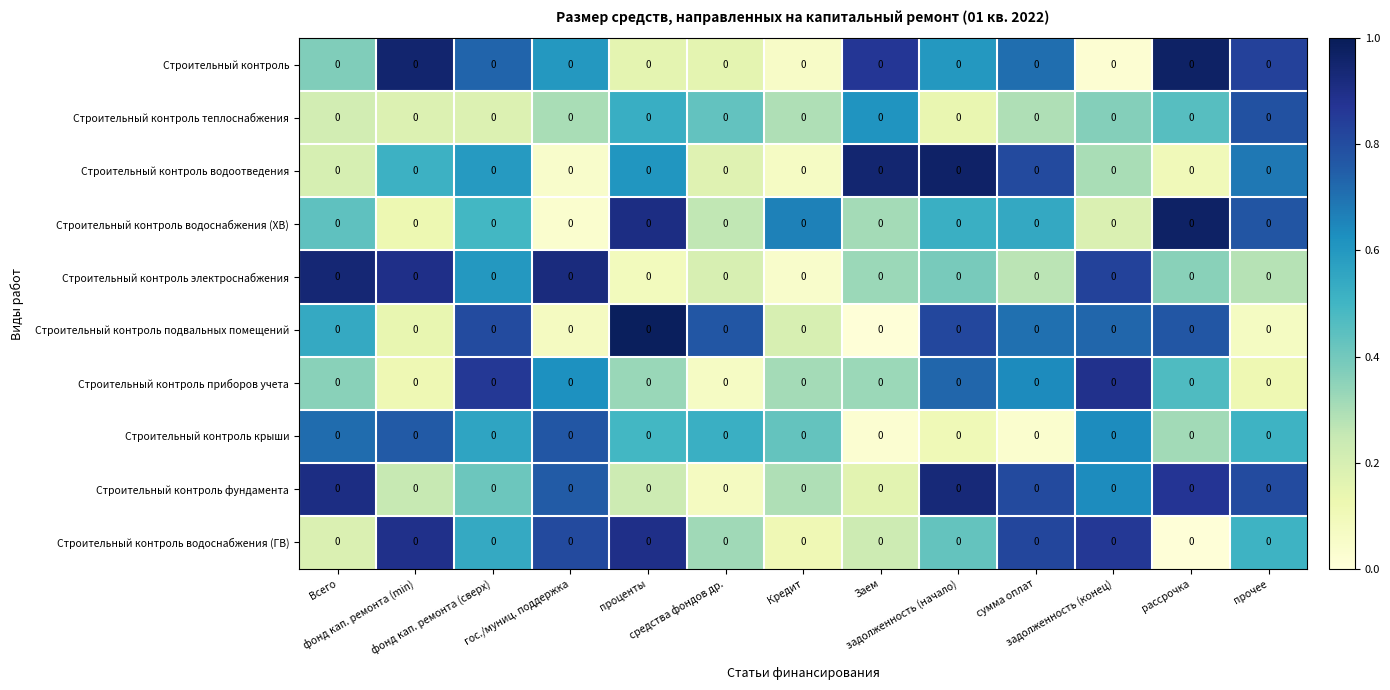

Is the value of Строительный контроль водоснабжения (ХВ) at Всего greater than the value of Строительный контроль водоотведения at прочее?

No